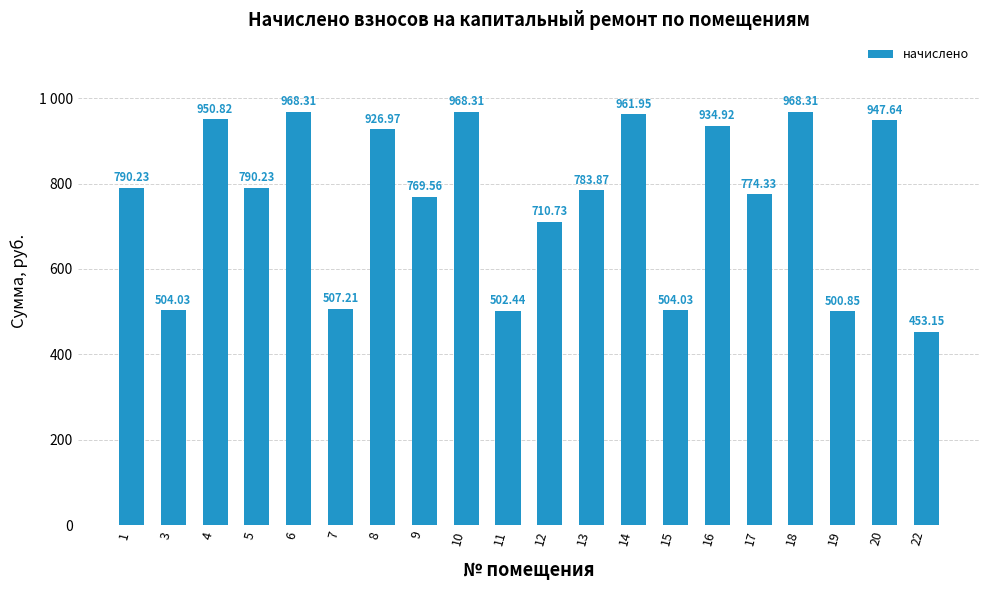

What is the approximate value at 4?

950.8